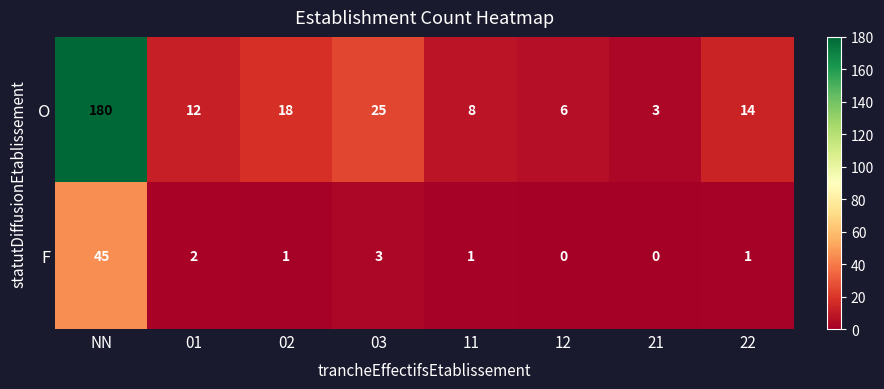

Is it true that O equals 3 at 21?

True